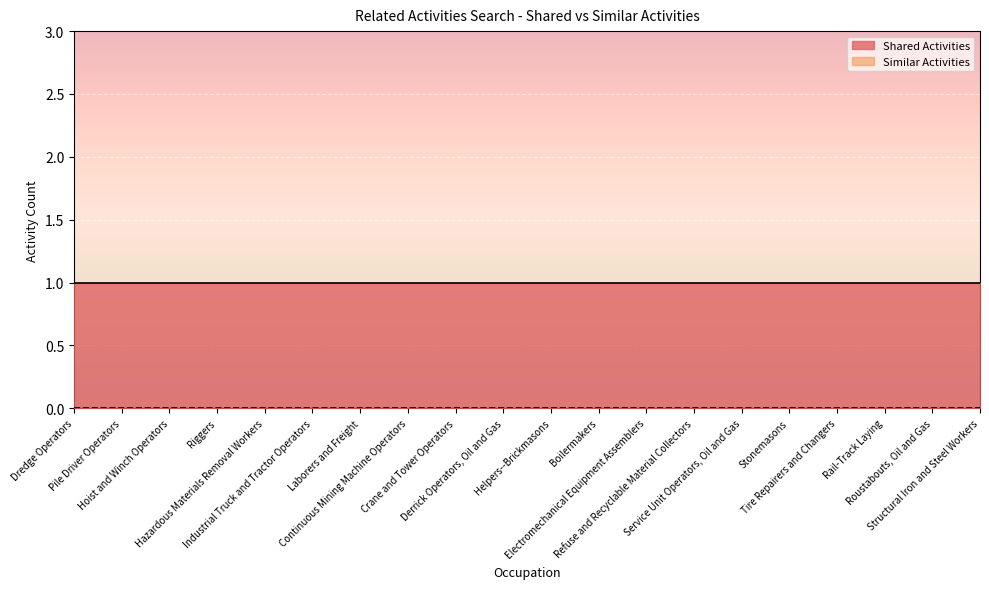

True or false: Similar Activities has a value of 0 at Hoist and Winch Operators.

True